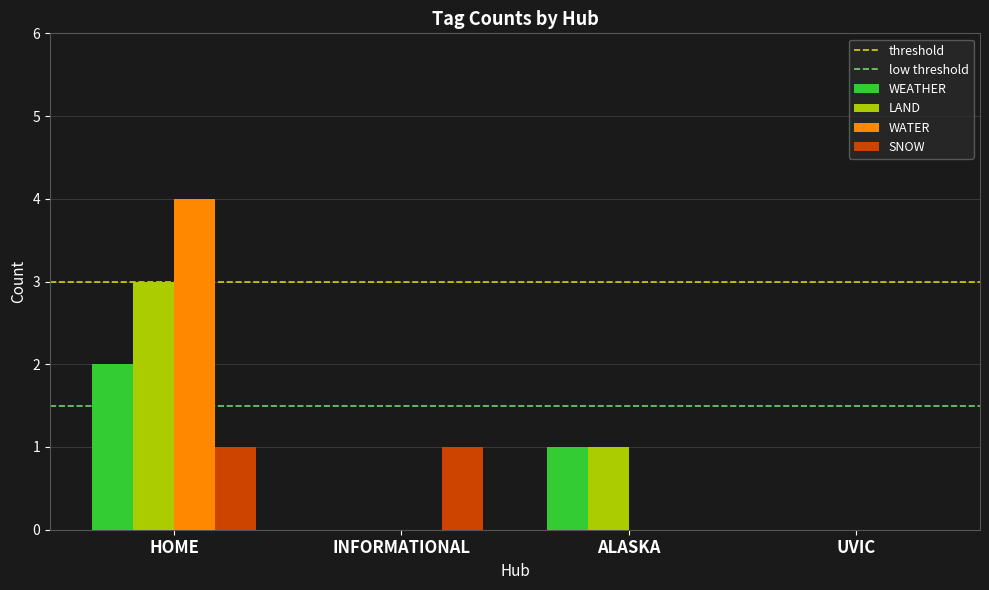

What is the maximum value shown in the chart?

4